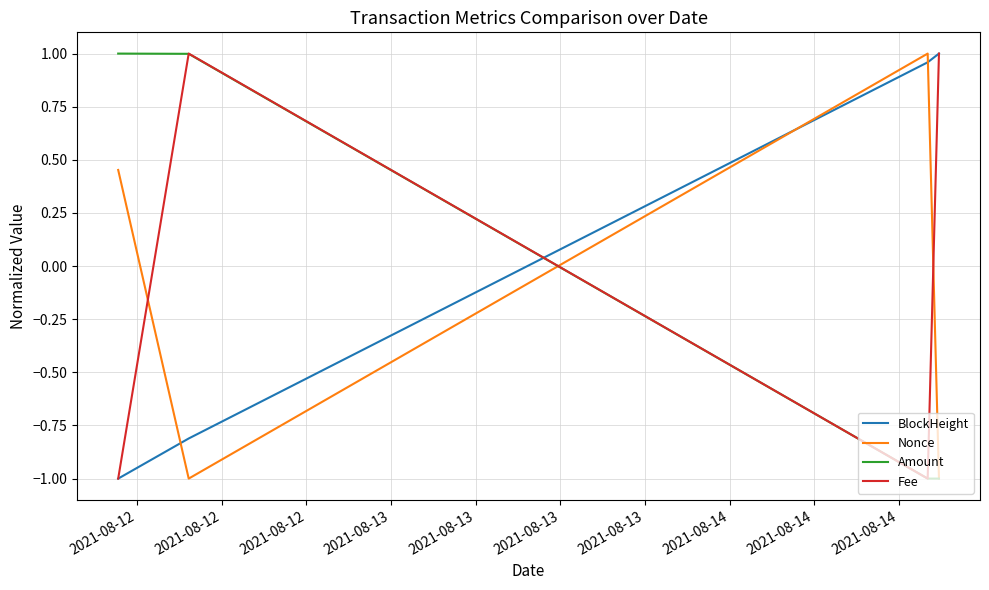

What is the lowest value of the Fee series?

-1.0